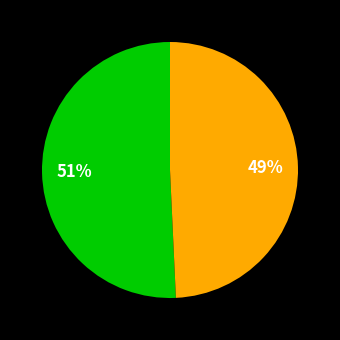

How many slices are in this pie chart?

2